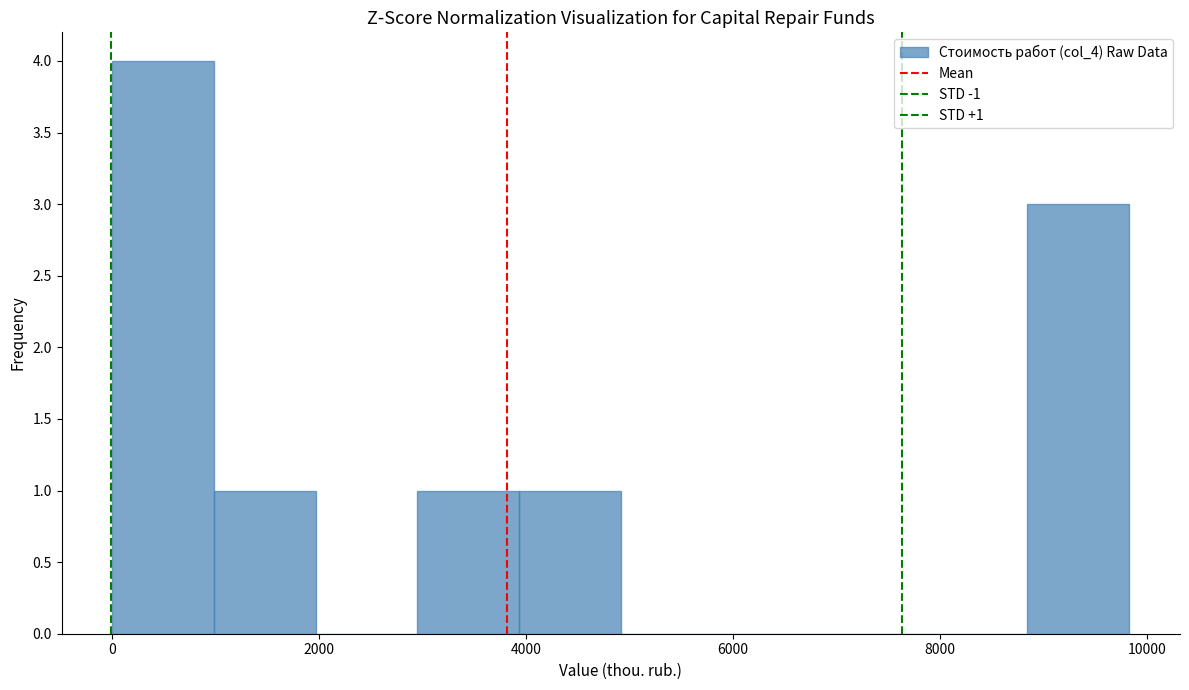

Over which range of the x-axis is the bar tallest?

0 to 1000